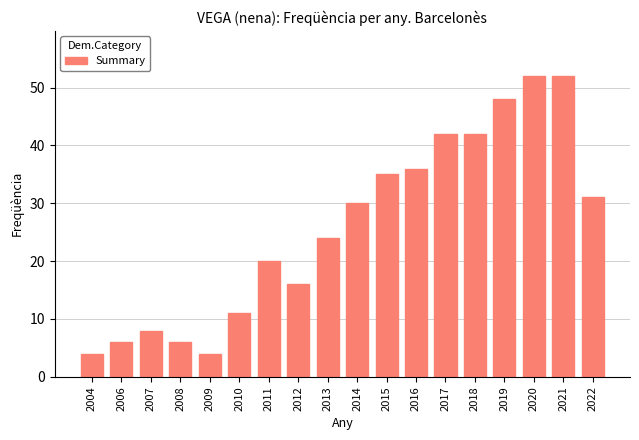

What is the maximum value shown in the chart?

52